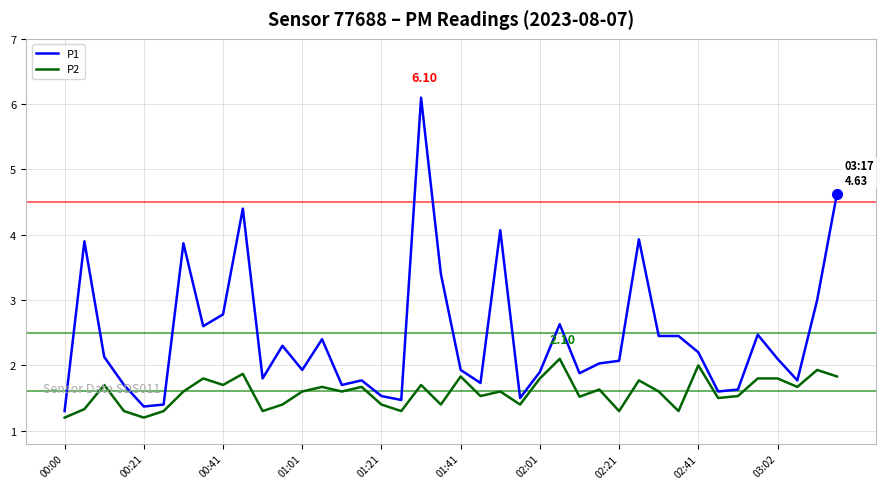

Does the chart display data point markers on the line(s)?

No